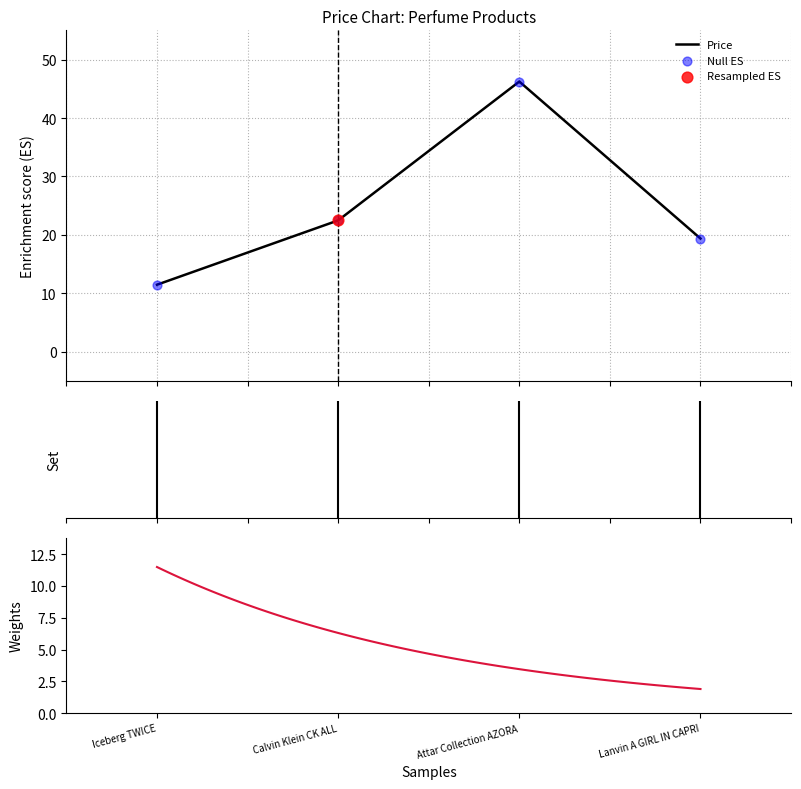

Which has a higher value, Attar Collection AZORA or Iceberg TWICE?

Attar Collection AZORA